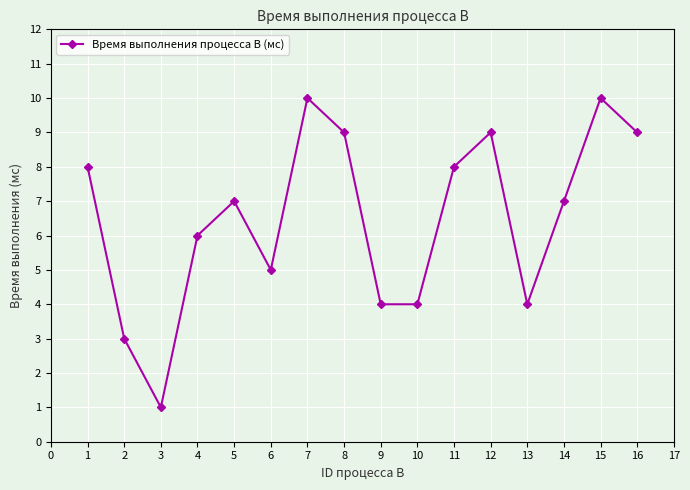

Is this an area chart (filled region under the line)?

No